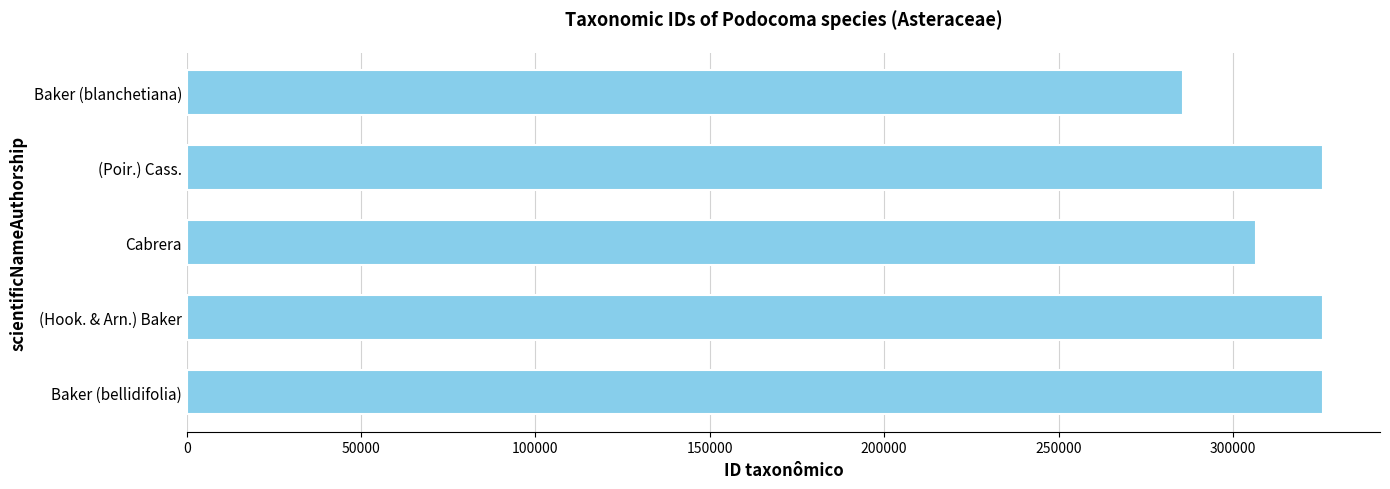

Which category has the lowest value across all series?

Baker (blanchetiana)